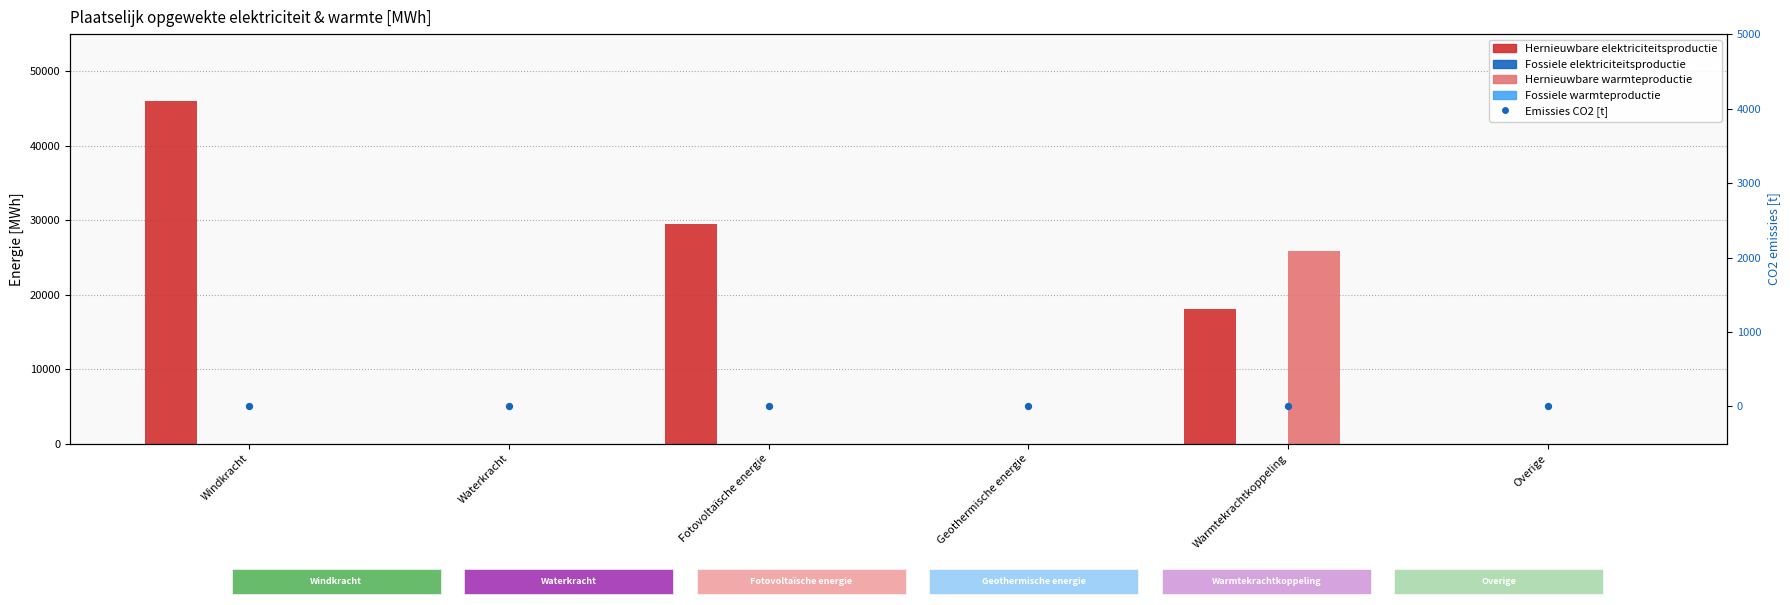

At which category is the sum across all series the highest?

Windkracht